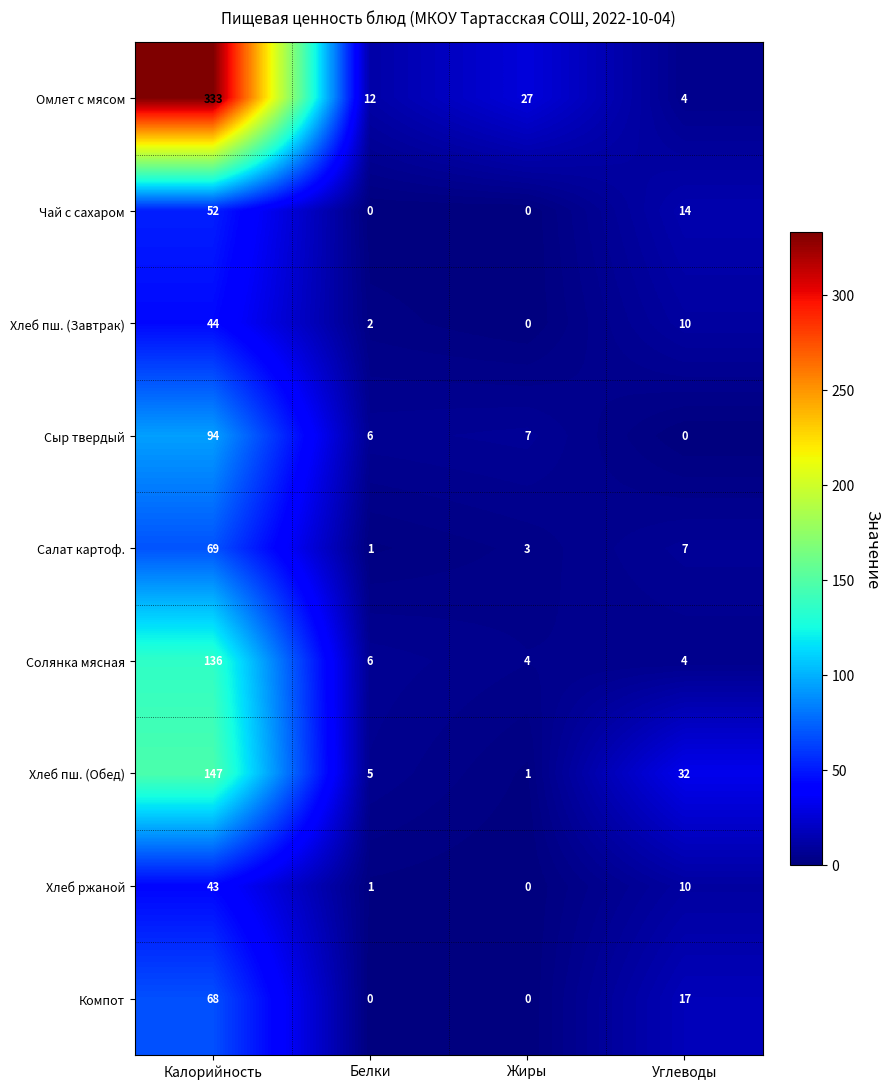

Where does the Хлеб пш. (Обед) series first go above 32?

Калорийность